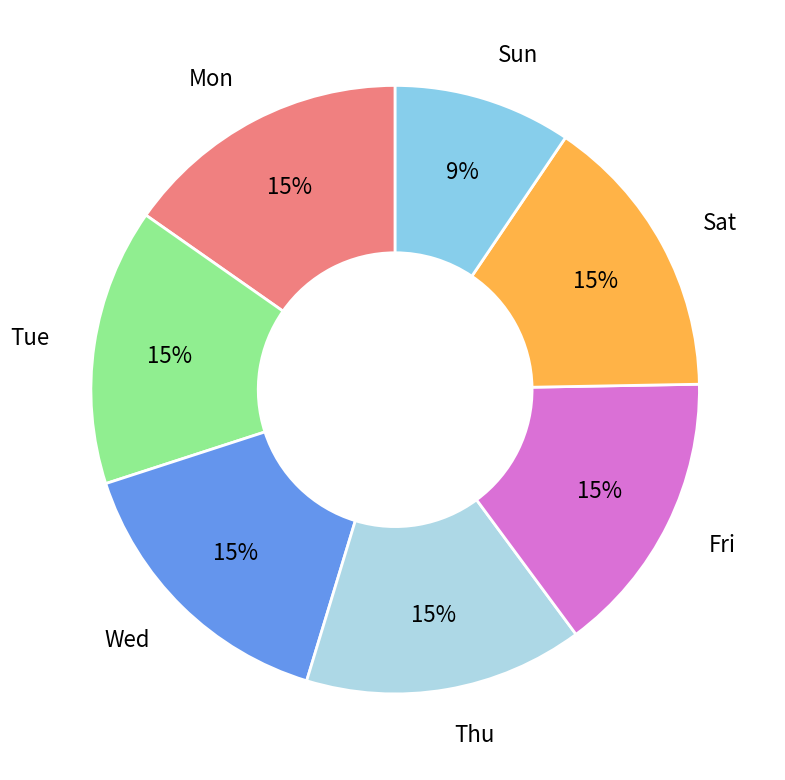

How many segments does this pie chart have?

7